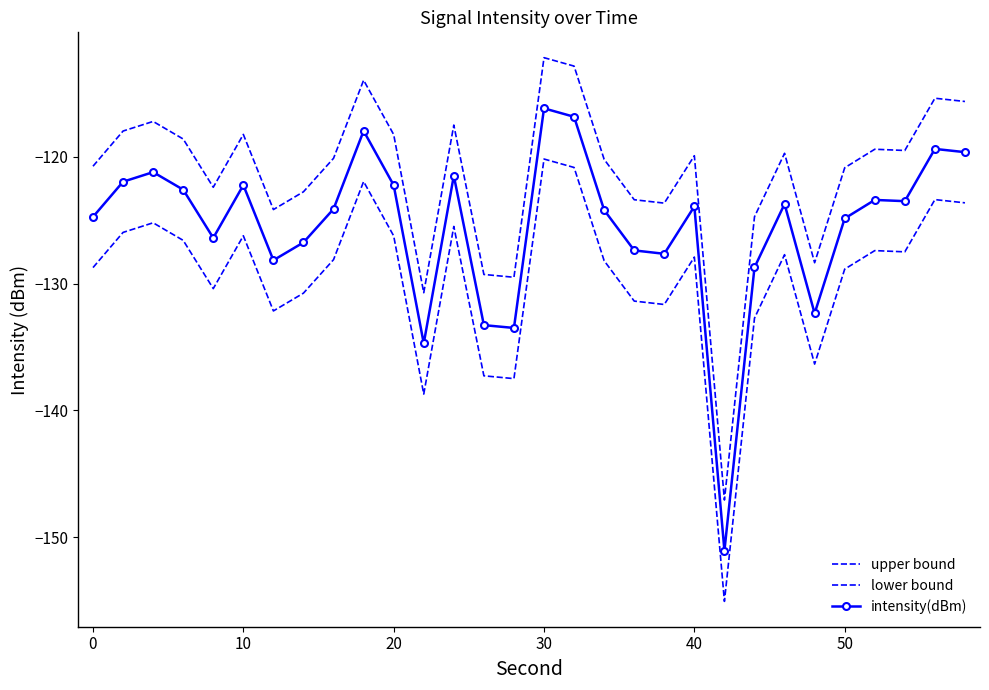

How many data points in lower bound are above -127?

11